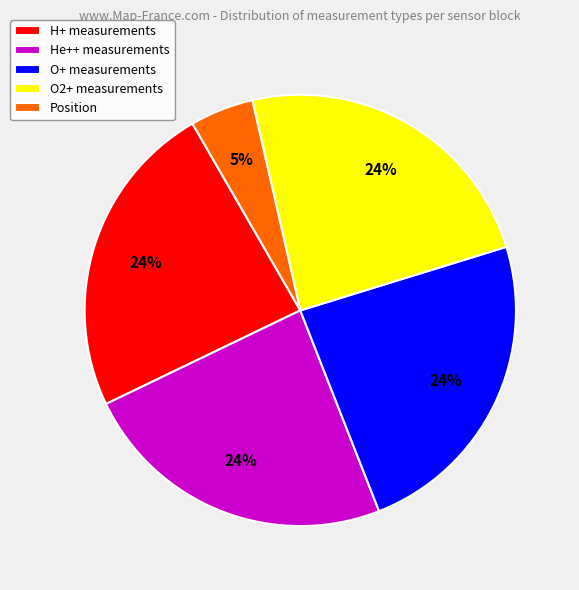

What is the smallest slice in the pie chart?

Position